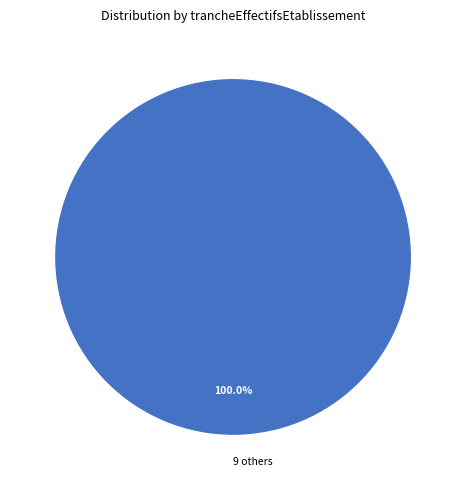

Rank the categories by value from lowest to highest.

9 others